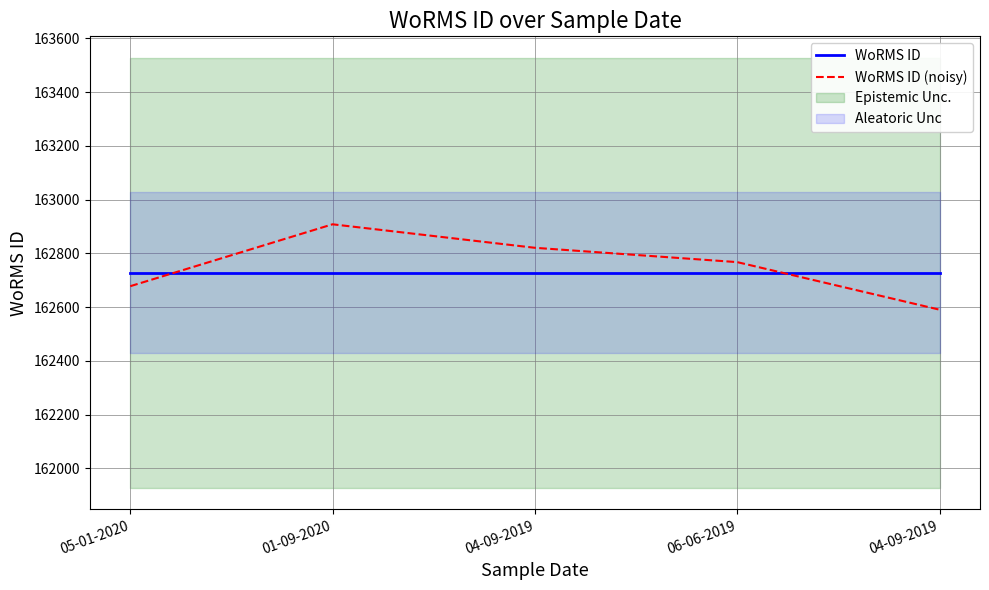

How many data points does each series have?

5